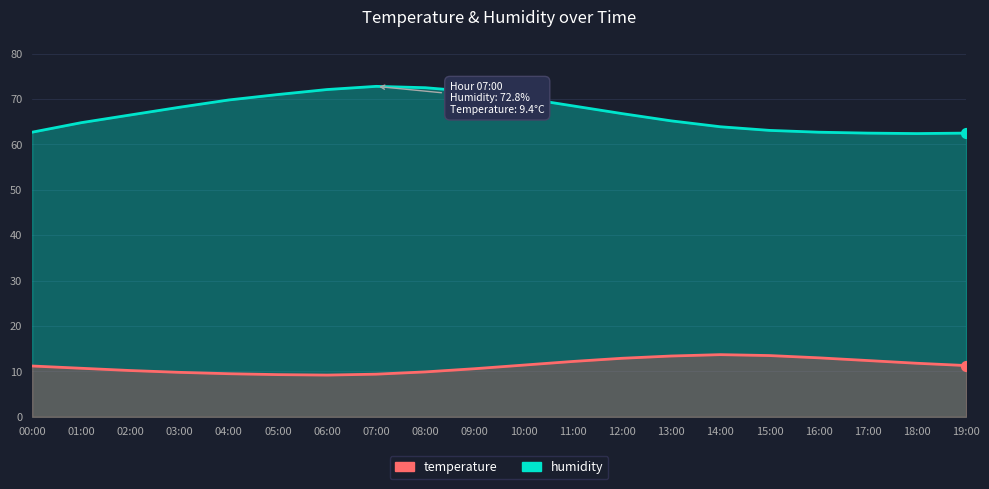

Is the value of temperature at 05:00 greater than the value of humidity at 00:00?

No